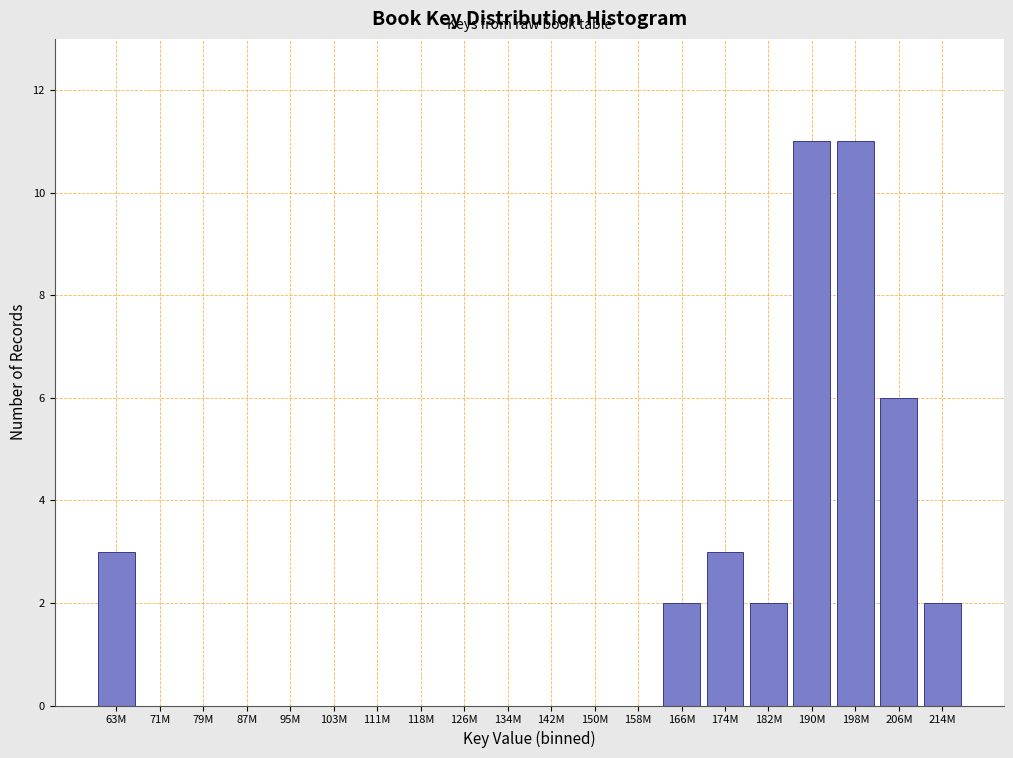

Reading right to left, list all the values displayed in this chart.

214M=2	206M=6	198M=11	190M=11	182M=2	174M=3	166M=2	158M=0	150M=0	142M=0	134M=0	126M=0	118M=0	111M=0	103M=0	95M=0	87M=0	79M=0	71M=0	63M=3